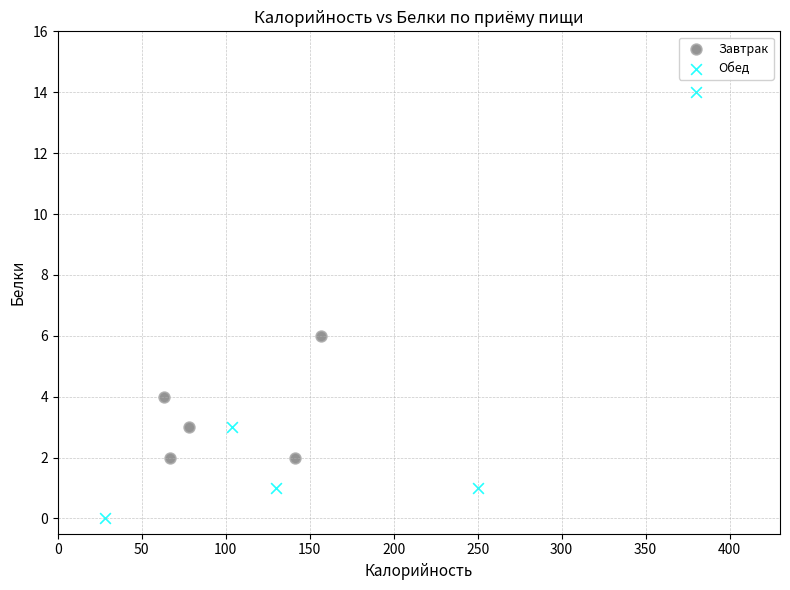

Which series has the widest spread of Y values?

Обед